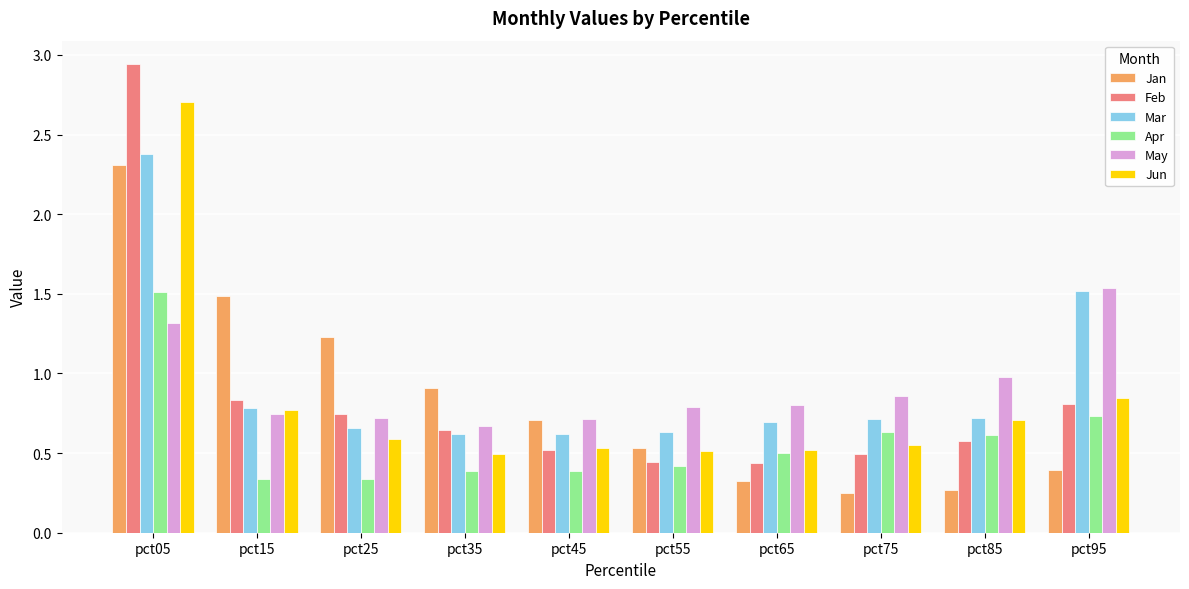

What is the sum of the Apr values at pct45 and pct05?

1.9